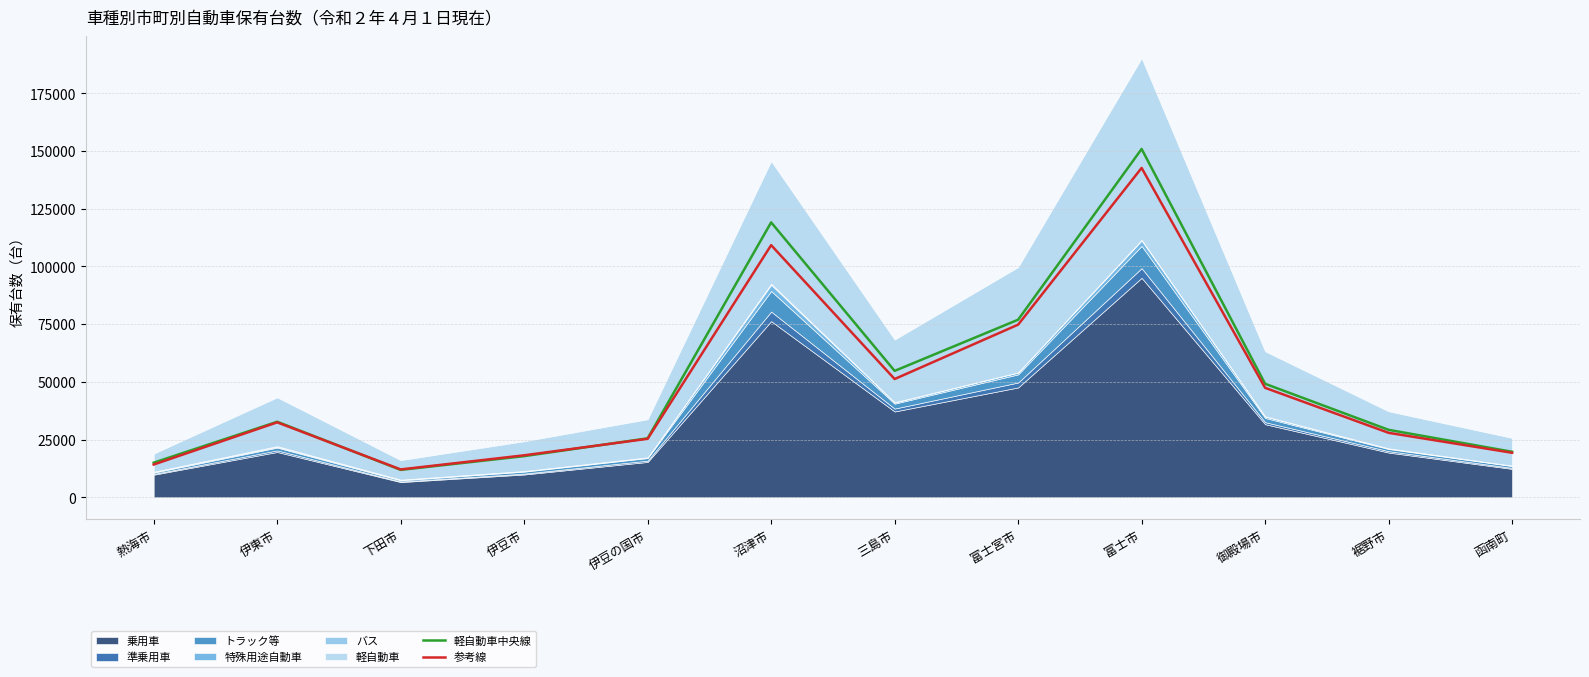

Is it true that 参考線 equals 5735.2 at 裾野市?

False